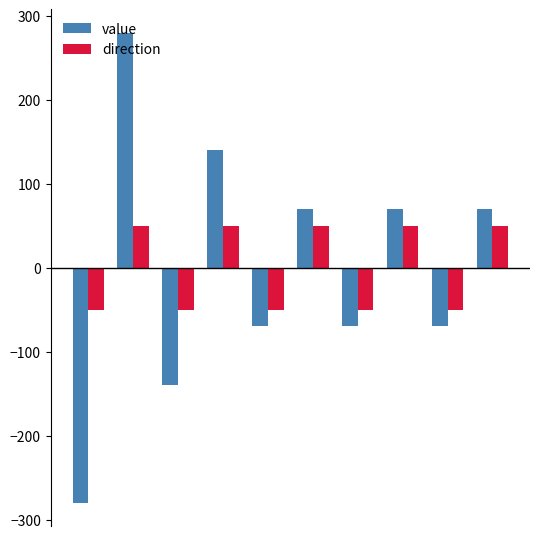

How many direction values are between -50 and 50?

10